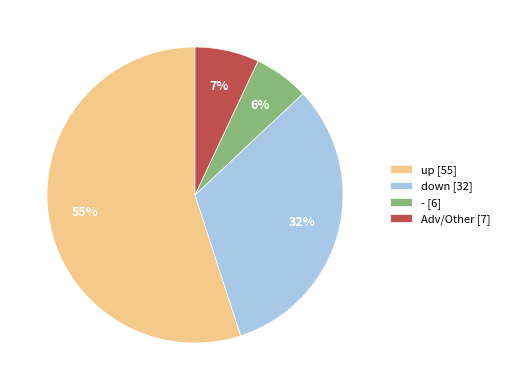

Count the number of slices in the pie.

4